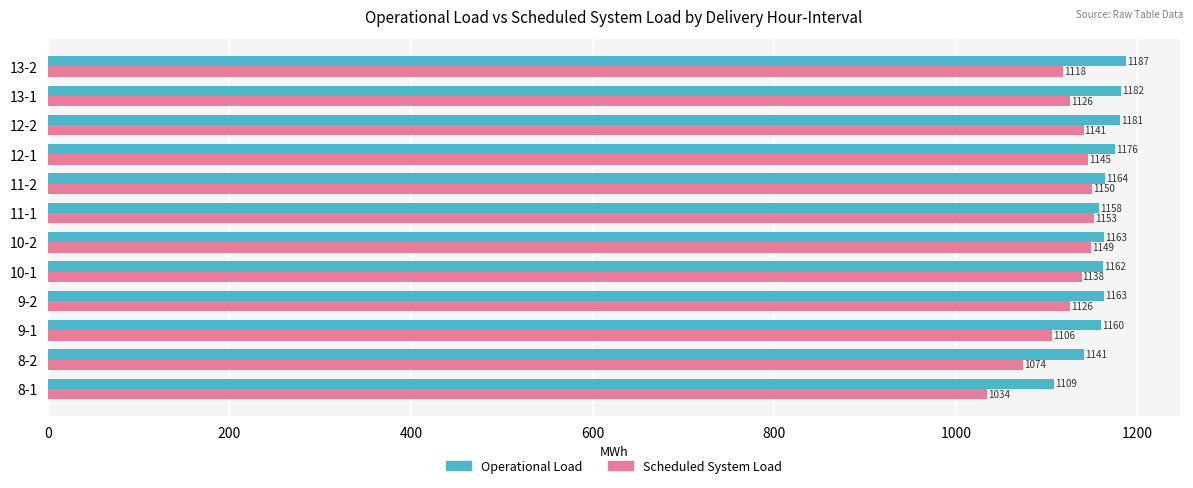

At which label is Operational Load closest to 1148?

8-2